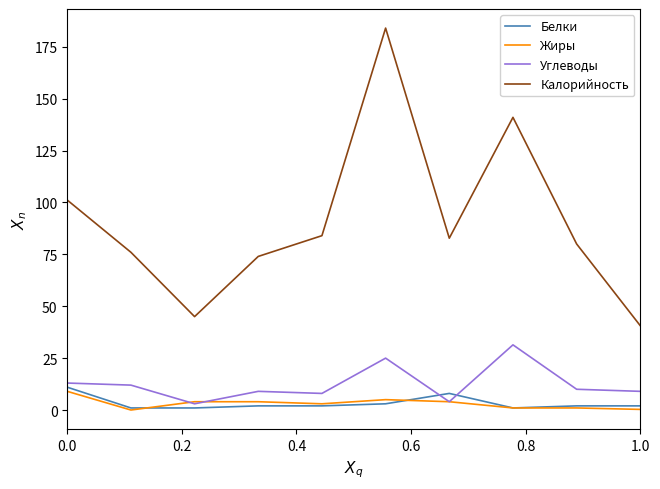

What is the sum of all Углеводы values?

124.4